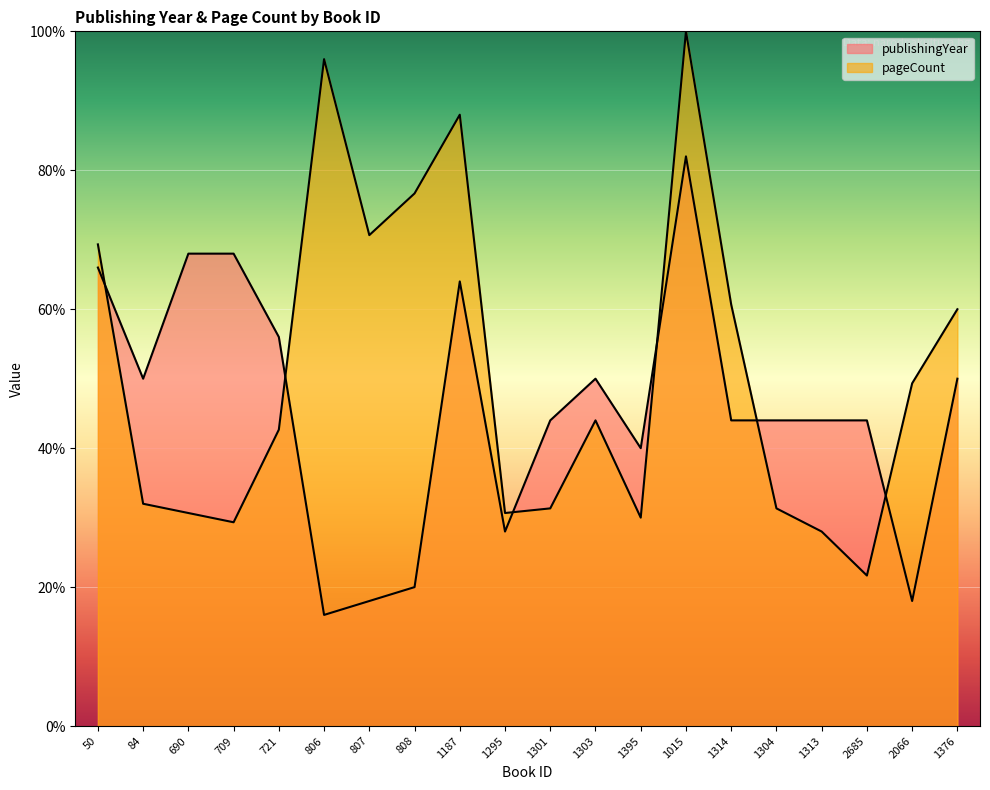

Which series has the largest total across all categories?

pageCount